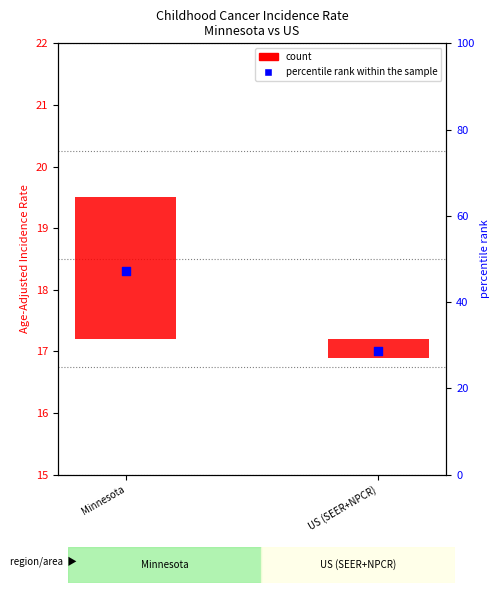

Which series reaches the minimum Y coordinate?

count